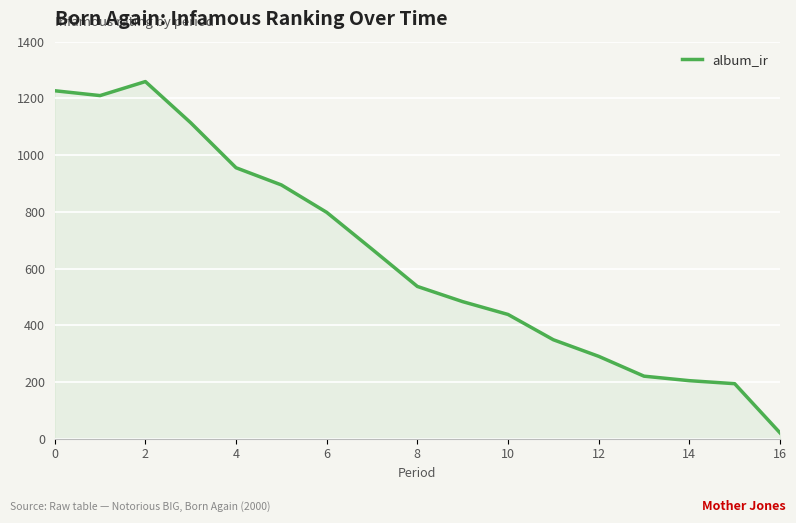

What is the difference between the maximum and minimum values?

1238.6